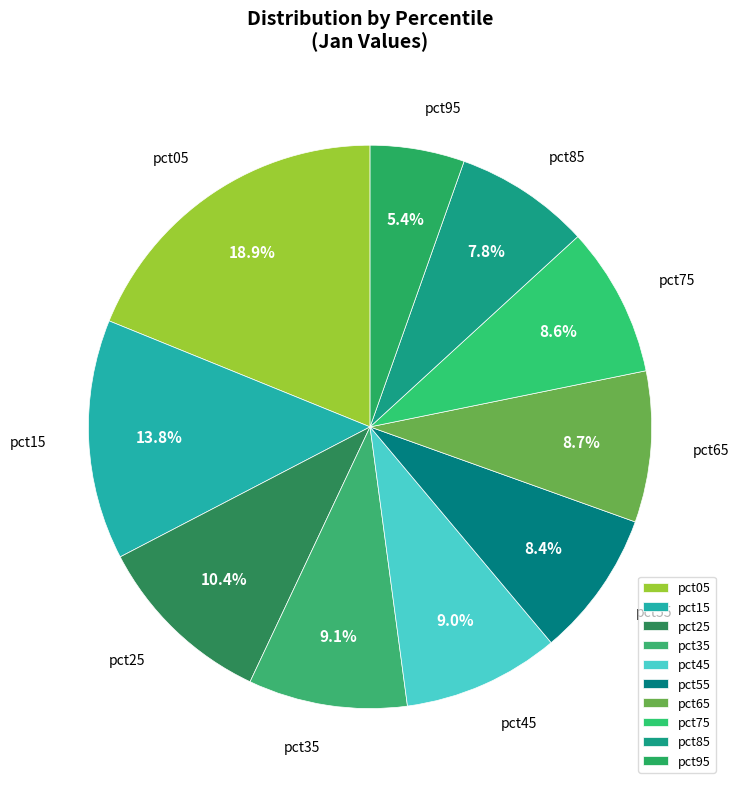

True or false: pct95 accounts for 5% of the total.

True